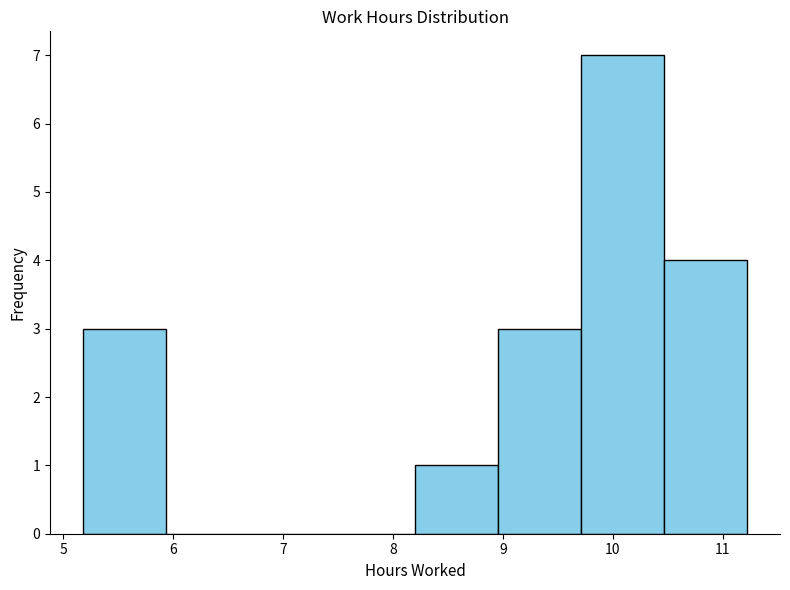

Reading left to right, transcribe this chart: for each bar, give the range it covers on the x-axis and its height. Neither the bar edges nor the heights are printed on the chart, so give them approximately, as read against the axes.

5.2 to 5.9: 3
5.9 to 6.7: 0
6.7 to 7.4: 0
7.4 to 8.2: 0
8.2 to 9.0: 1
9.0 to 9.7: 3
9.7 to 10.5: 7
10.5 to 11.2: 4